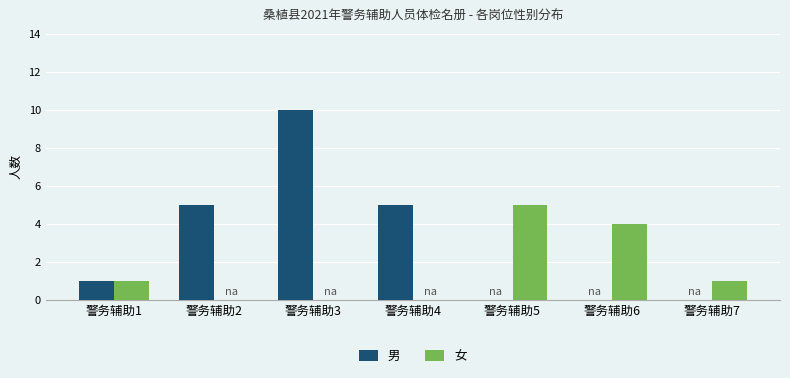

What is the highest value of the 女 series?

5